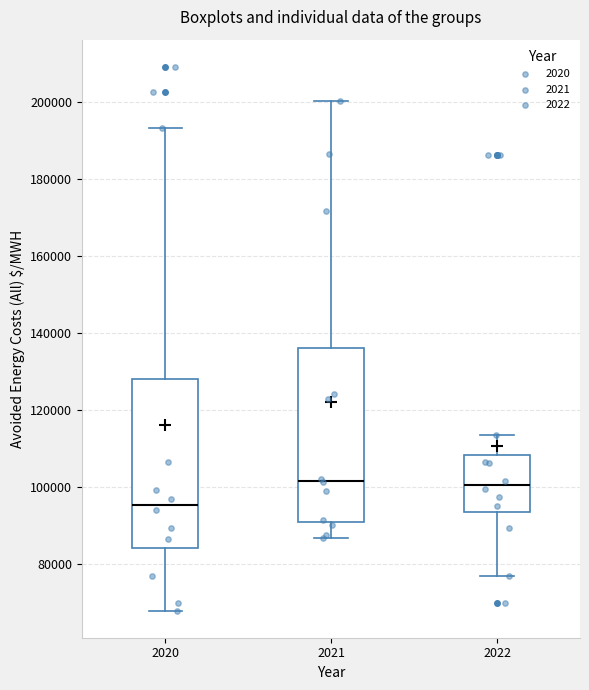

Where does the median line of the box at x = 2022 sit on the y-axis? The values are not printed on the chart, so give them approximately, as read against the axis.

100000